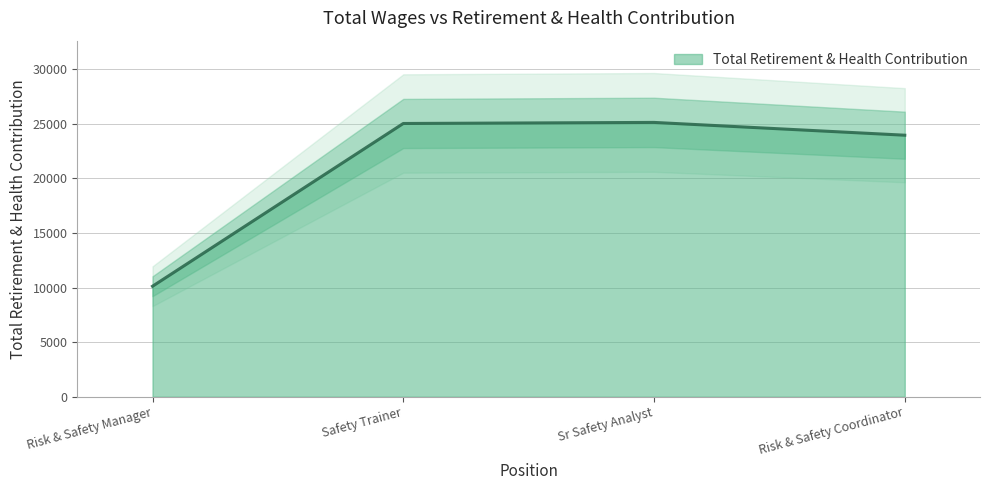

Rank the categories by value from highest to lowest.

Sr Safety Analyst, Safety Trainer, Risk & Safety Coordinator, Risk & Safety Manager